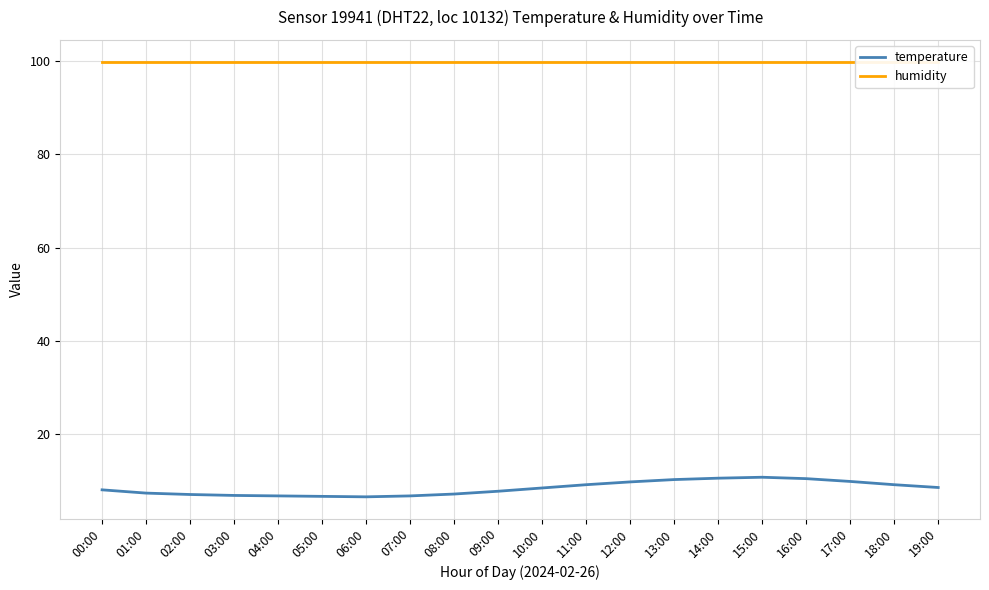

Which label corresponds to the smallest value in the chart?

06:00